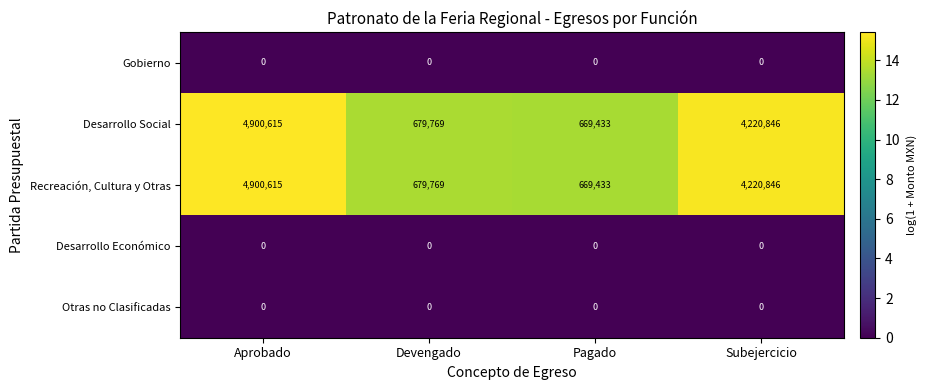

Reading right to left, transcribe all the data shown in this chart.

Gobierno: 0	0	0	0
Desarrollo Social: 4220846	669433	679769	4900615
Recreación, Cultura y Otras: 4220846	669433	679769	4900615
Desarrollo Económico: 0	0	0	0
Otras no Clasificadas: 0	0	0	0